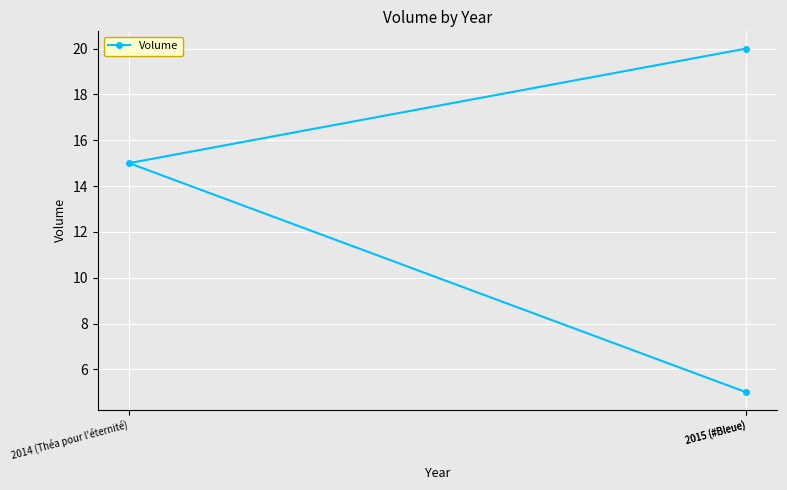

What is the ratio of the value at 2014 (Théa pour l'éternité) to the value at 2015 (#Bleue)?

0.8